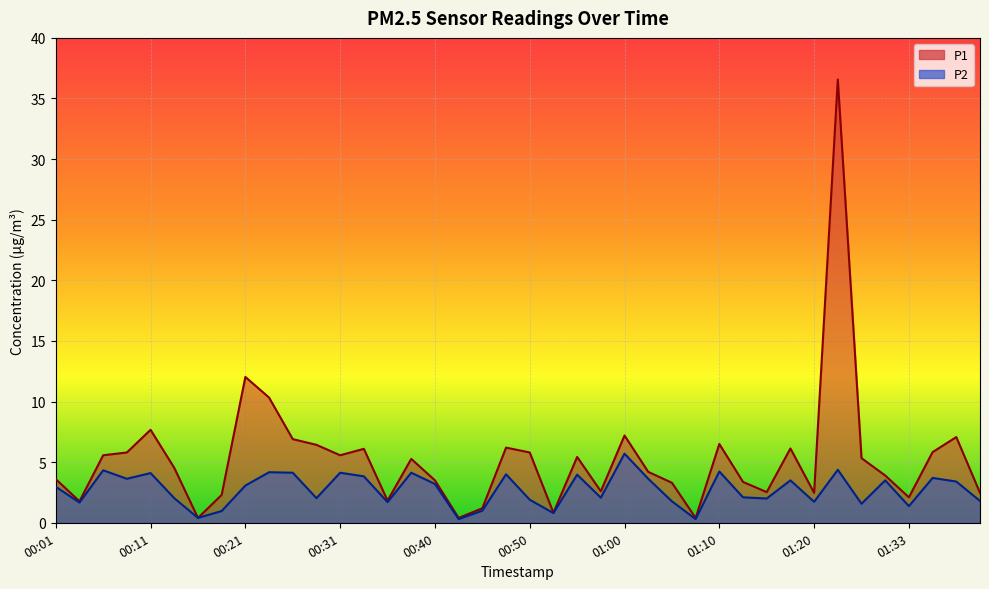

Between 01:02 and 00:33, which is larger?

00:33